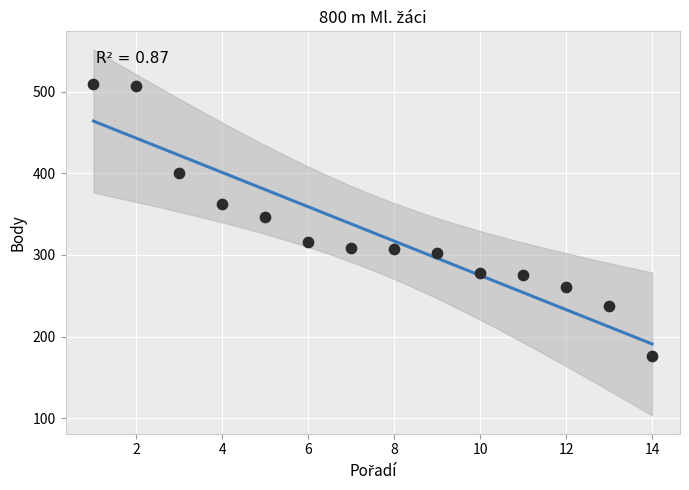

What is the range of Y values (max minus min)?

334